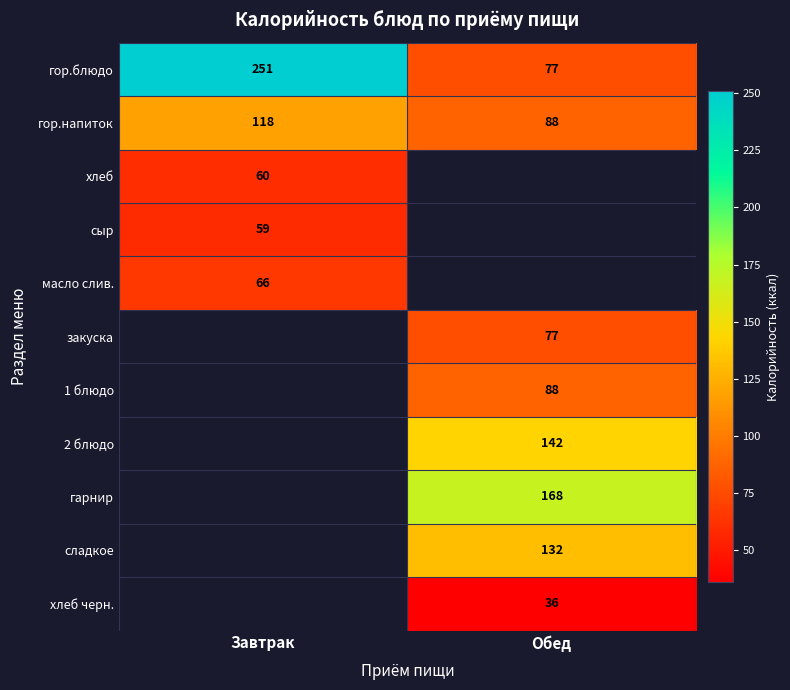

Between Завтрак and Обед, which is larger?

Завтрак